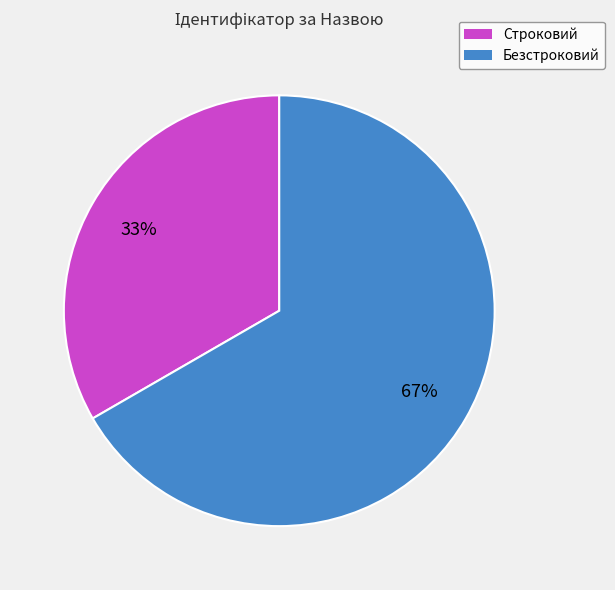

Which slice is the smallest?

Строковий